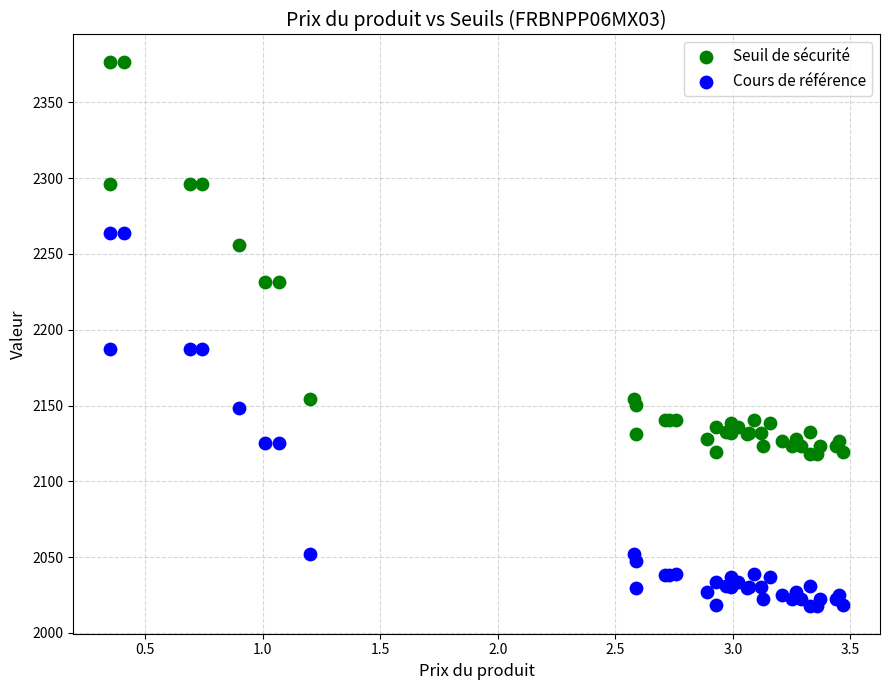

In the Seuil de sécurité series, what Y value is closest to 2247?

2255.7